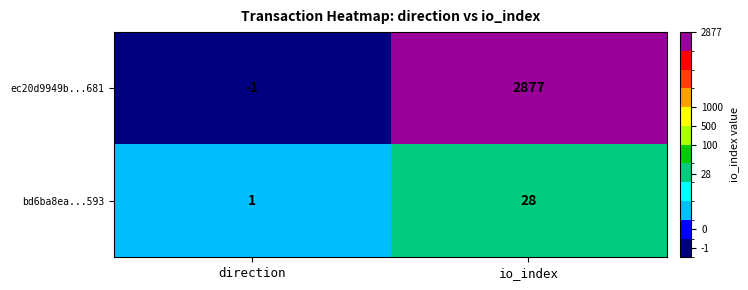

What is the greatest value displayed?

2877